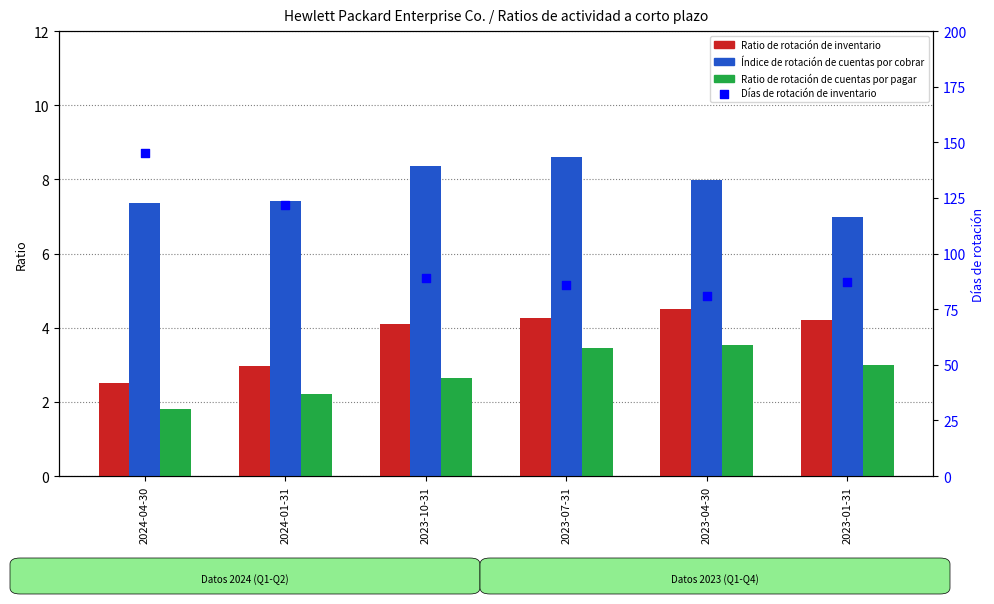

Which series has the largest total across all categories?

Días de rotación de inventario